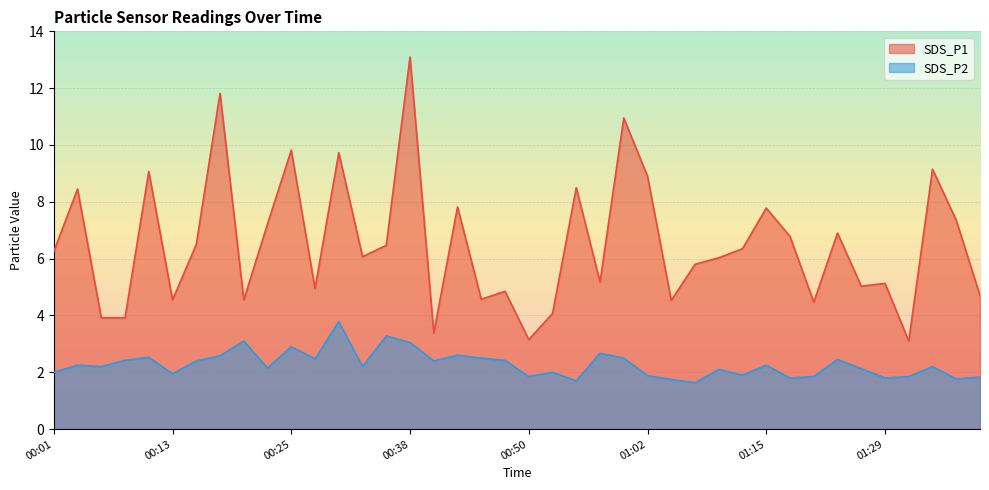

Which series has the widest spread of values?

SDS_P1